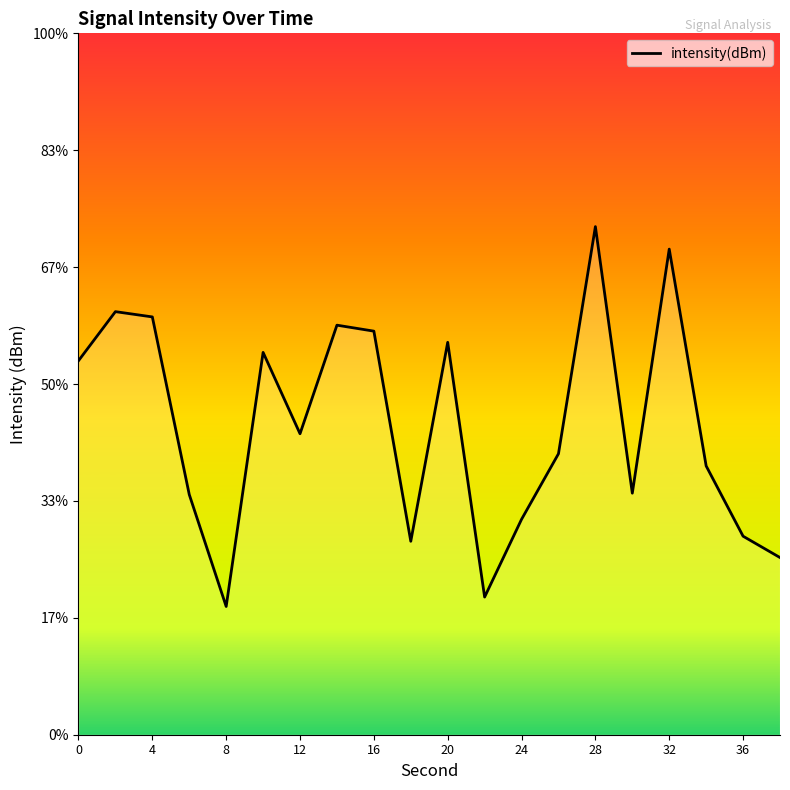

Is it true that the value at 32 is -119.6?

True